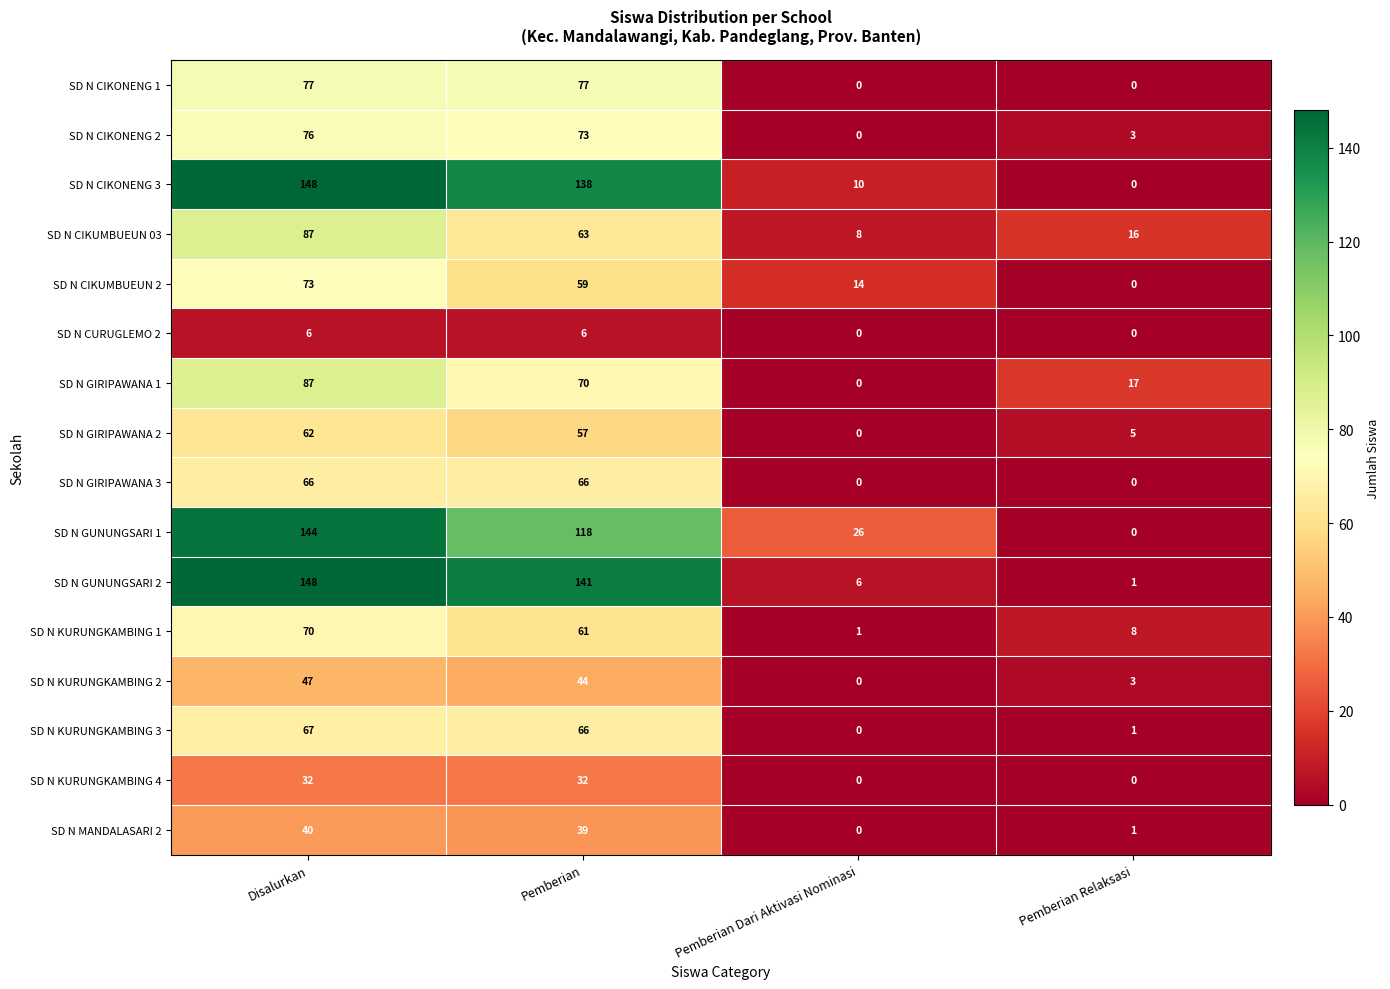

The SD N CIKUMBUEUN 03 series shows 60 at Disalurkan. True or false?

False